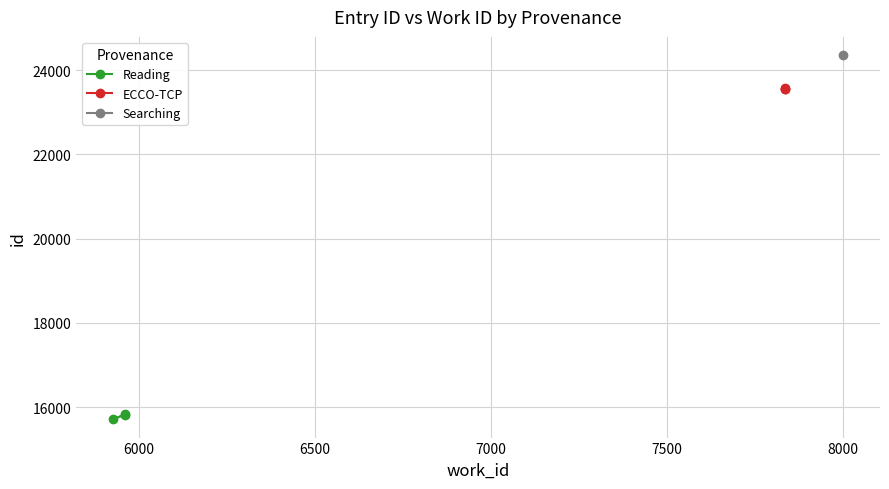

What is the approximate value of ECCO-TCP at 6500?

23581